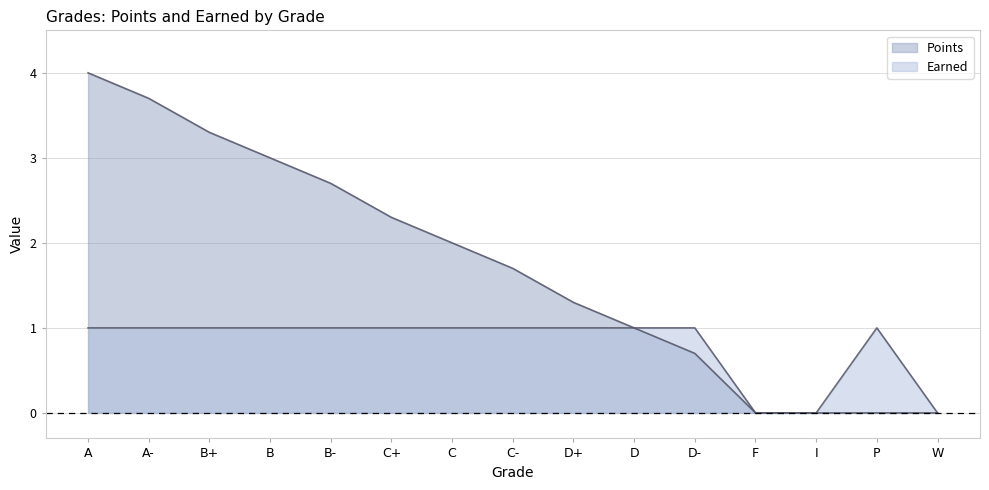

At which category does the chart reach its peak across all series?

A